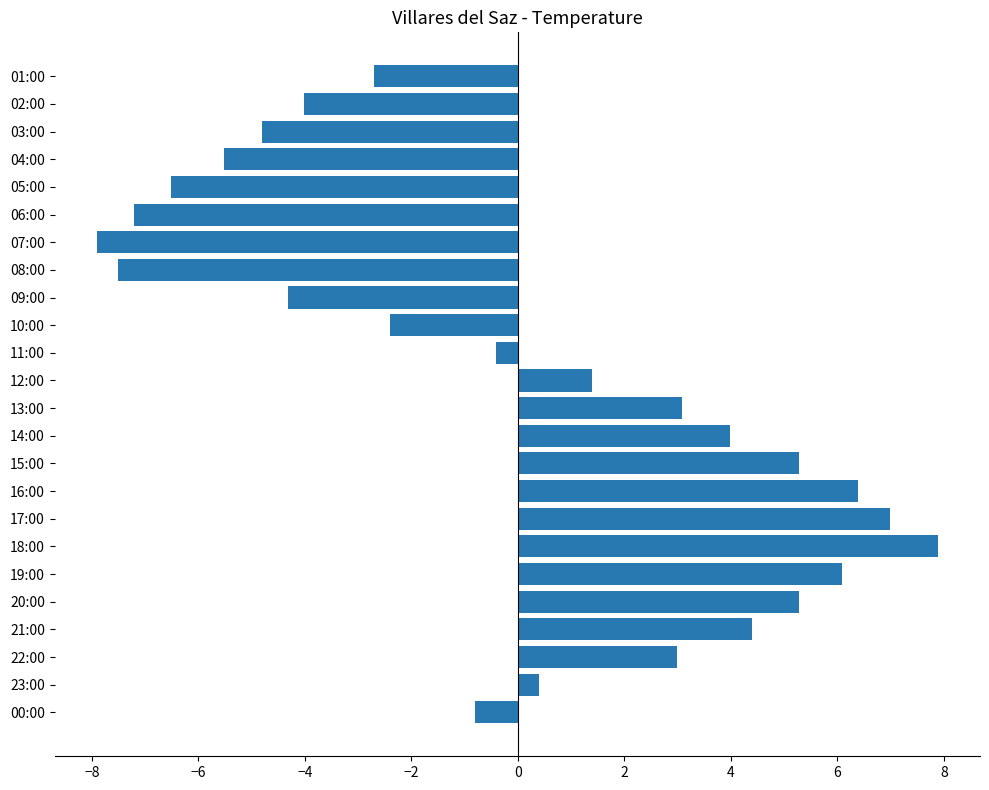

Reading bottom to top, list all the values displayed in this chart.

00:00=-0.8	23:00=0.4	22:00=3.0	21:00=4.4	20:00=5.3	19:00=6.1	18:00=7.9	17:00=7.0	16:00=6.4	15:00=5.3	14:00=4.0	13:00=3.1	12:00=1.4	11:00=-0.4	10:00=-2.4	09:00=-4.3	08:00=-7.5	07:00=-7.9	06:00=-7.2	05:00=-6.5	04:00=-5.5	03:00=-4.8	02:00=-4.0	01:00=-2.7